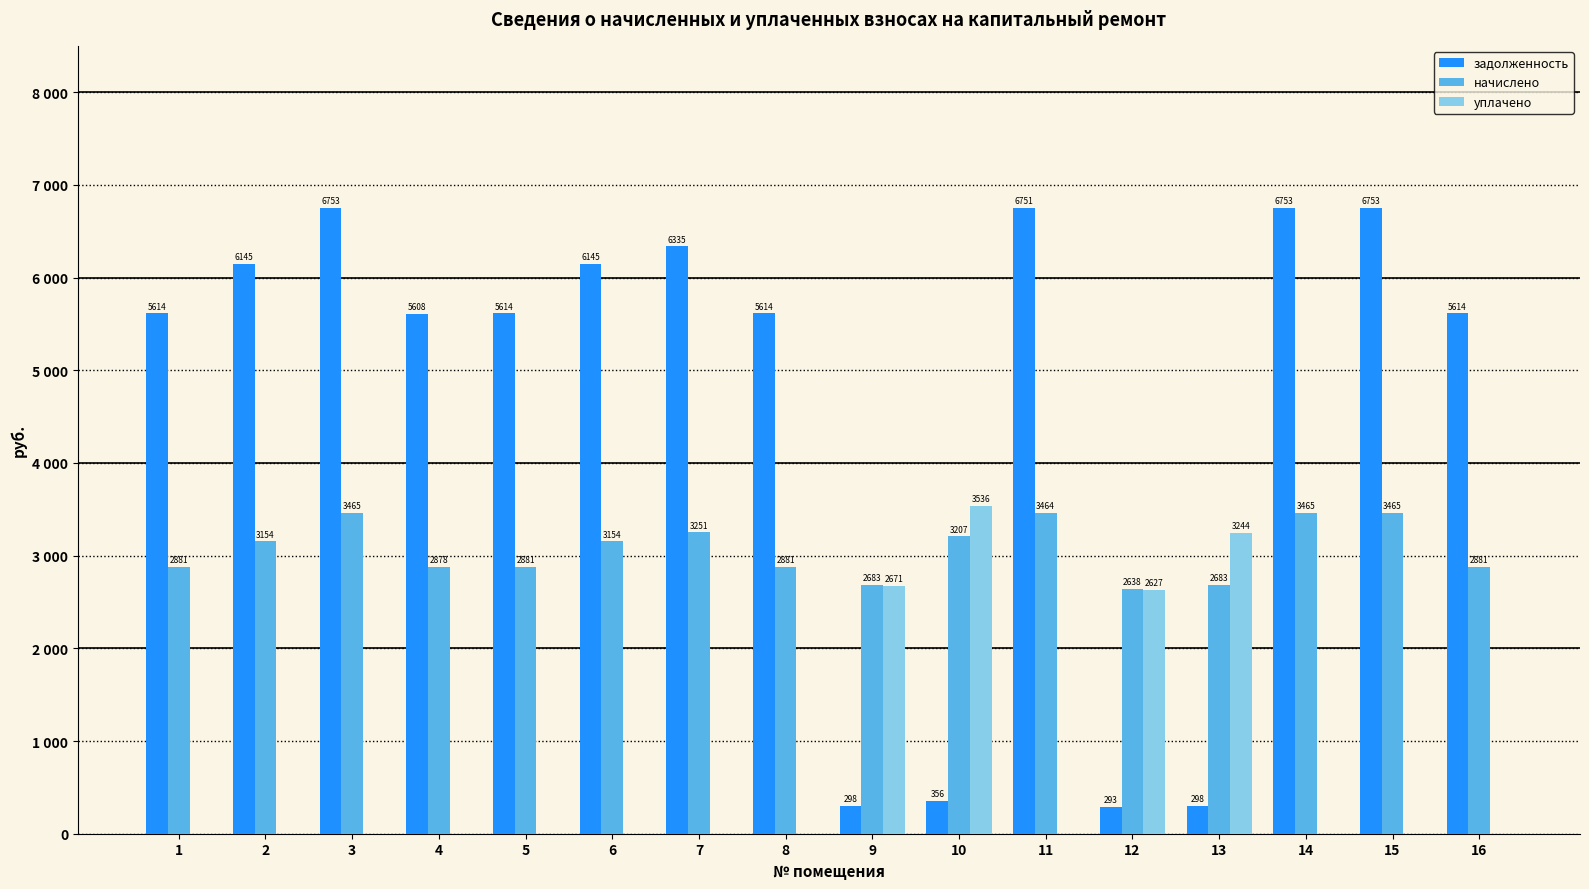

Which series changed the most between 4 and 6?

задолженность